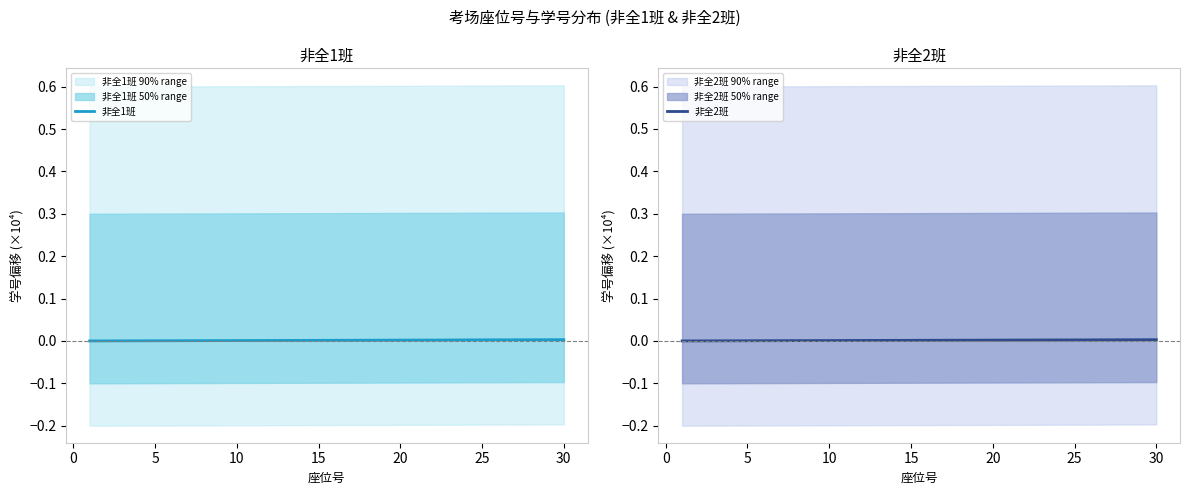

Which series has the widest spread of values?

非全1班